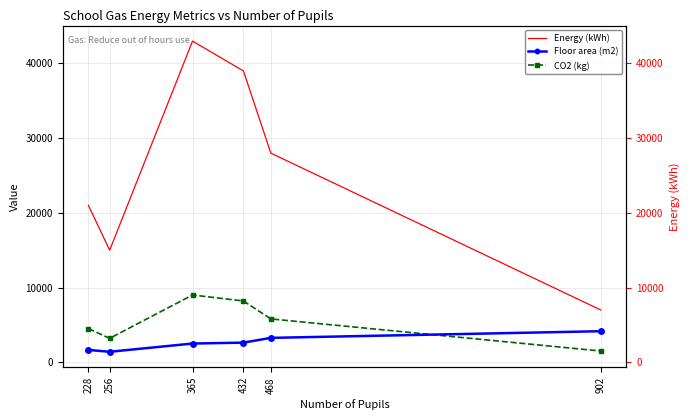

What is the minimum value for Floor area (m2)?

1398